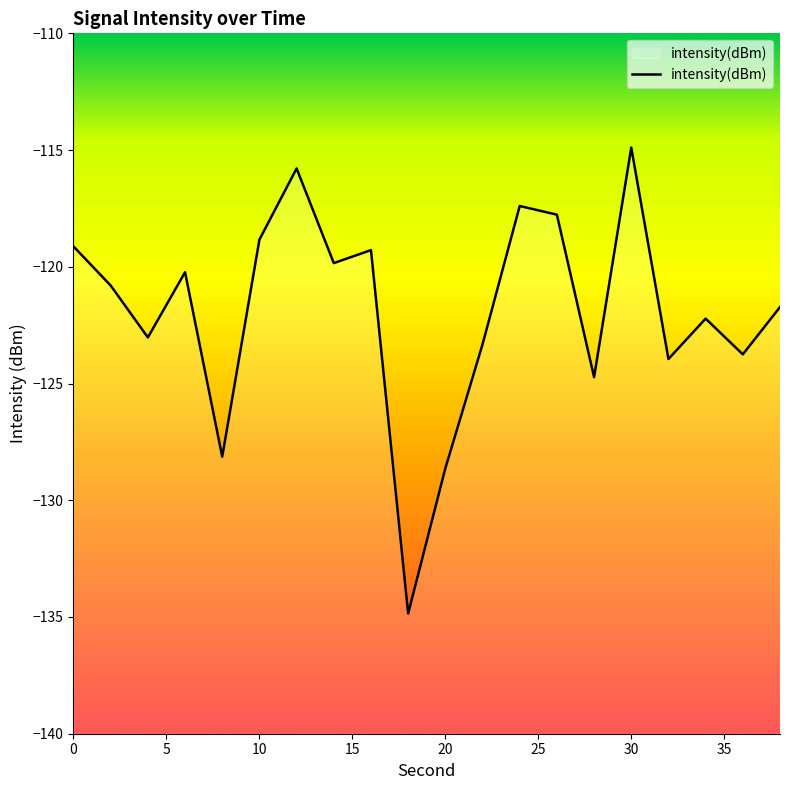

At which category does the chart reach its peak across all series?

30